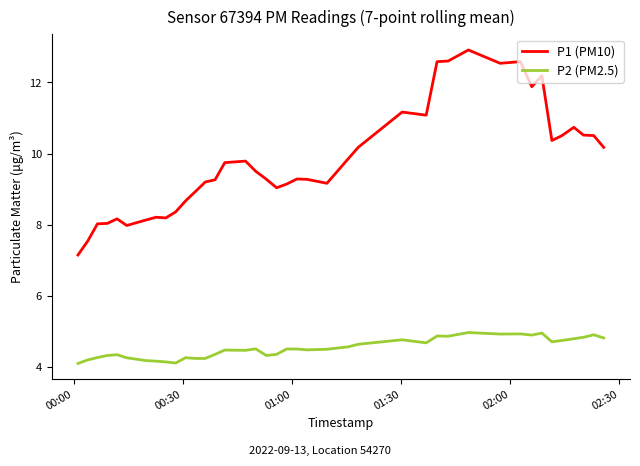

How many lines are shown in the chart?

2